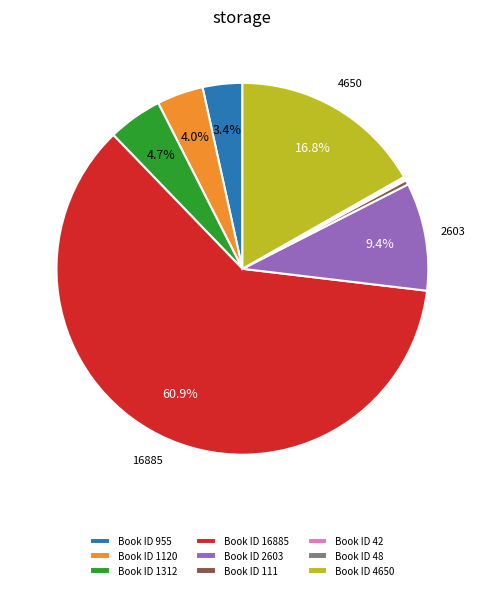

How much of the chart is everything except Book ID 955?

96.6%